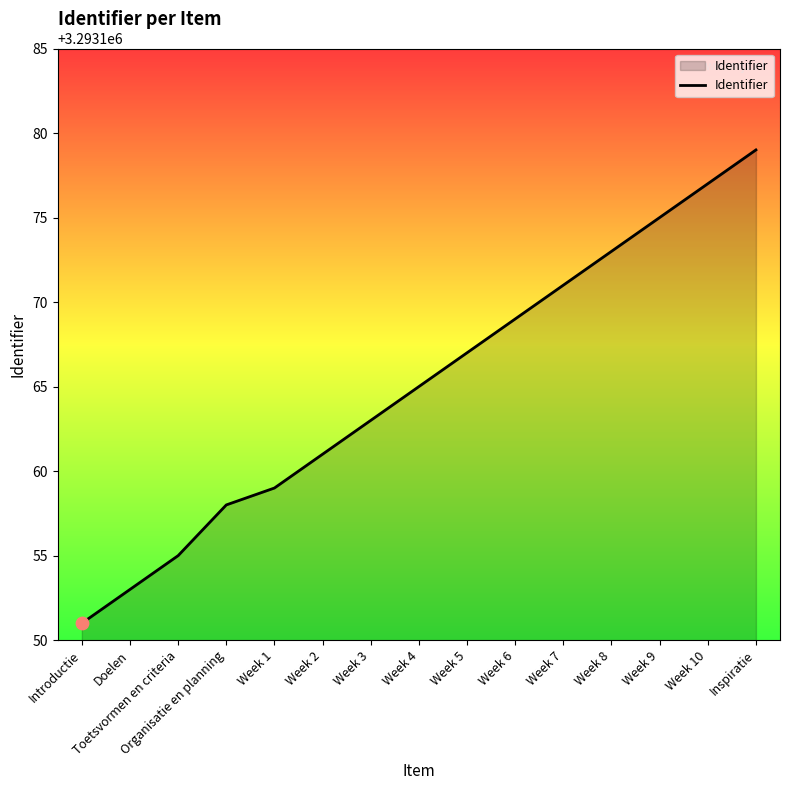

Which has a higher value, Week 4 or Week 7?

Week 7